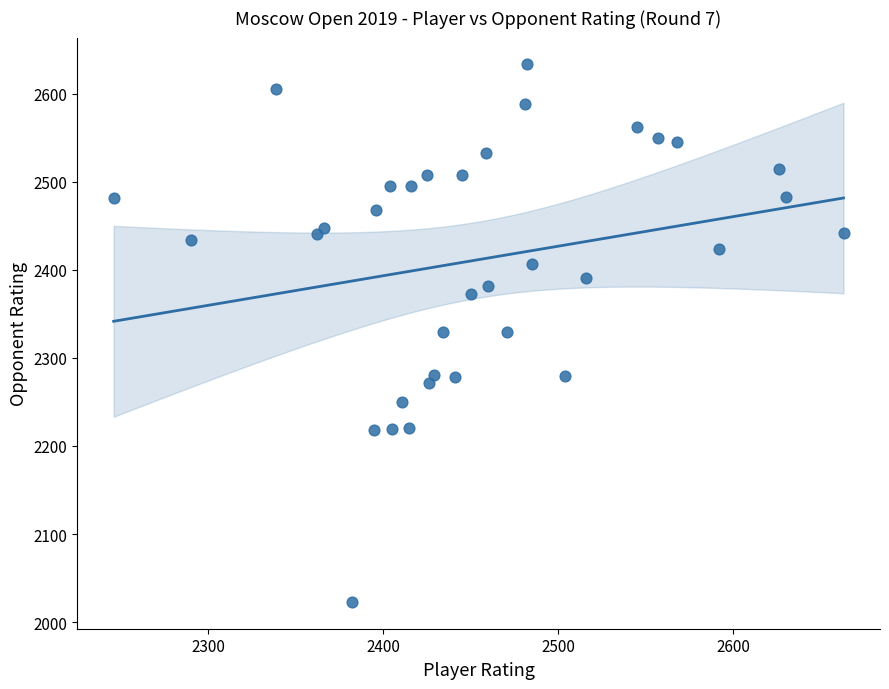

What is the range of Y values (max minus min)?

610